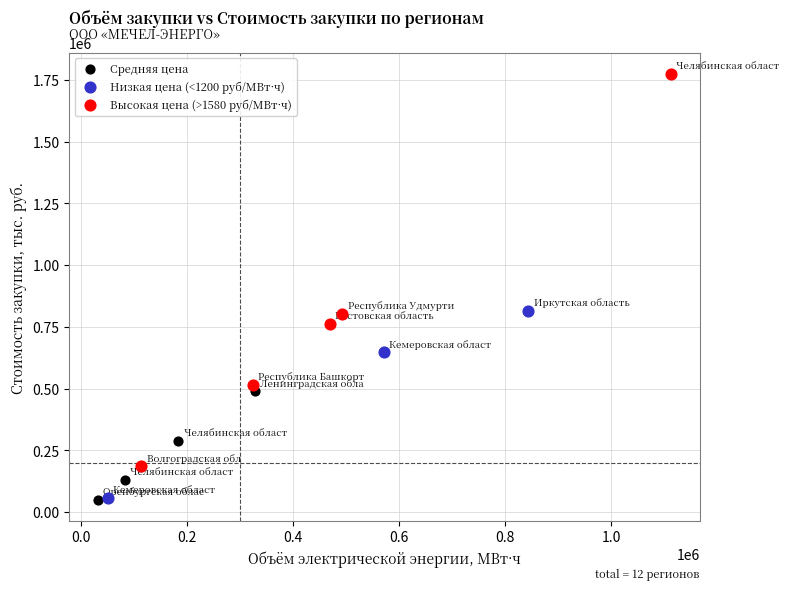

Which series has the largest Y range (max minus min)?

Высокая цена (>1580 руб/МВт·ч)